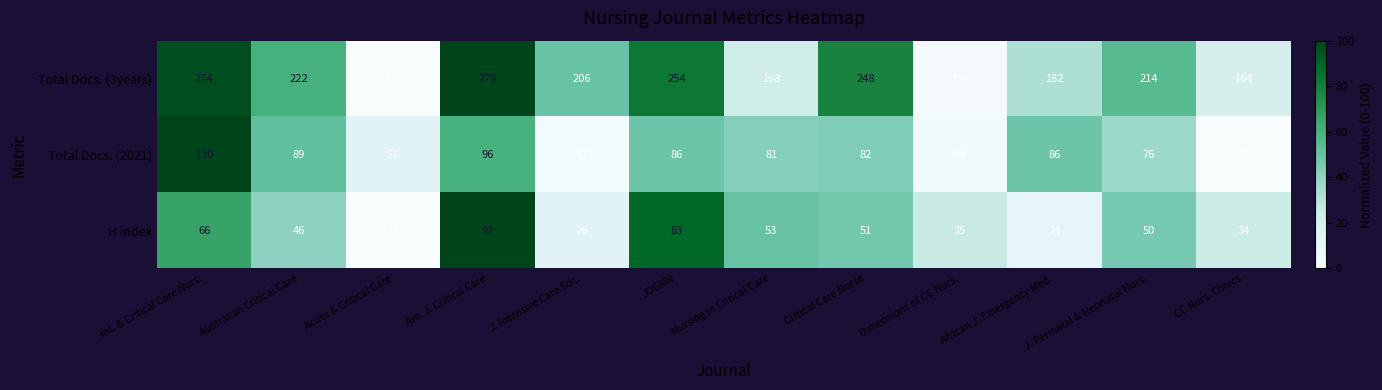

What is the difference between the maximum and minimum values in the Total Docs. (2021) series?

85